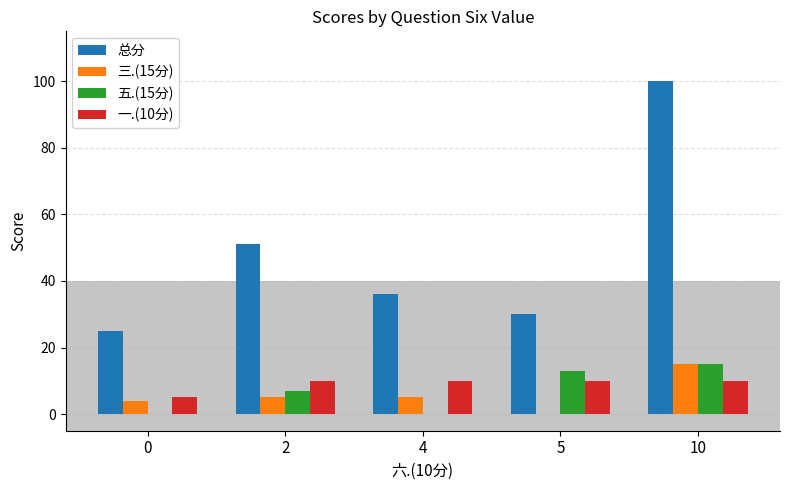

How many series are shown in this chart?

4